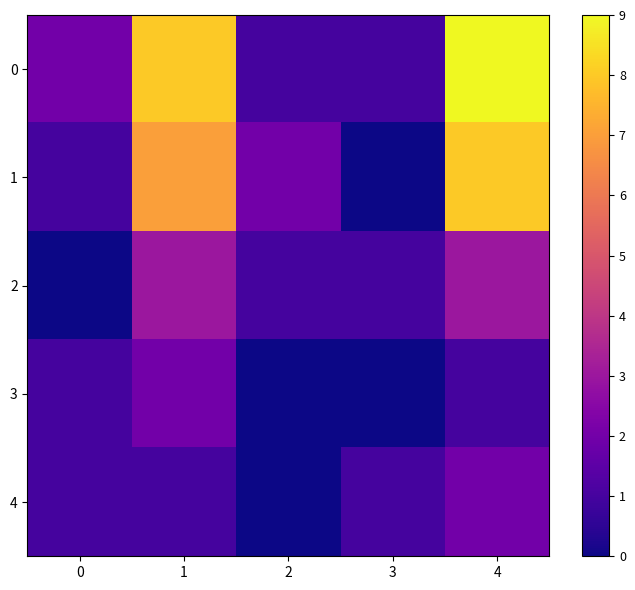

Count the number of data series in this chart.

5